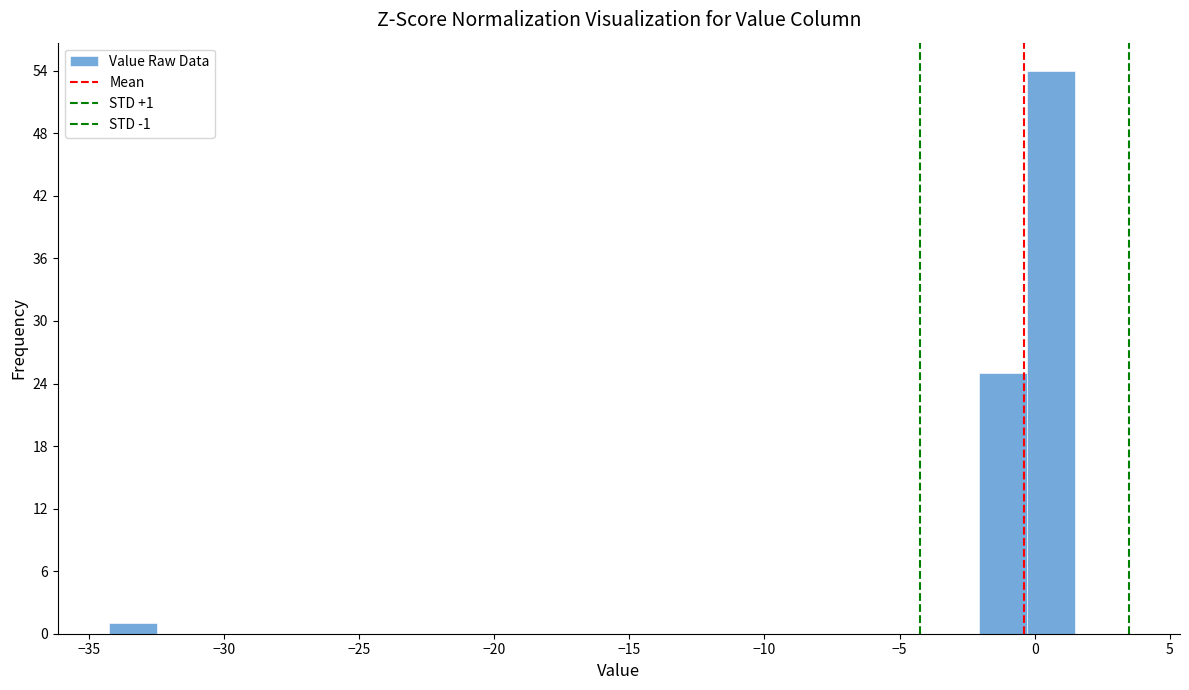

Read against the x-axis, roughly where is the centre of the tallest bar?

0.5